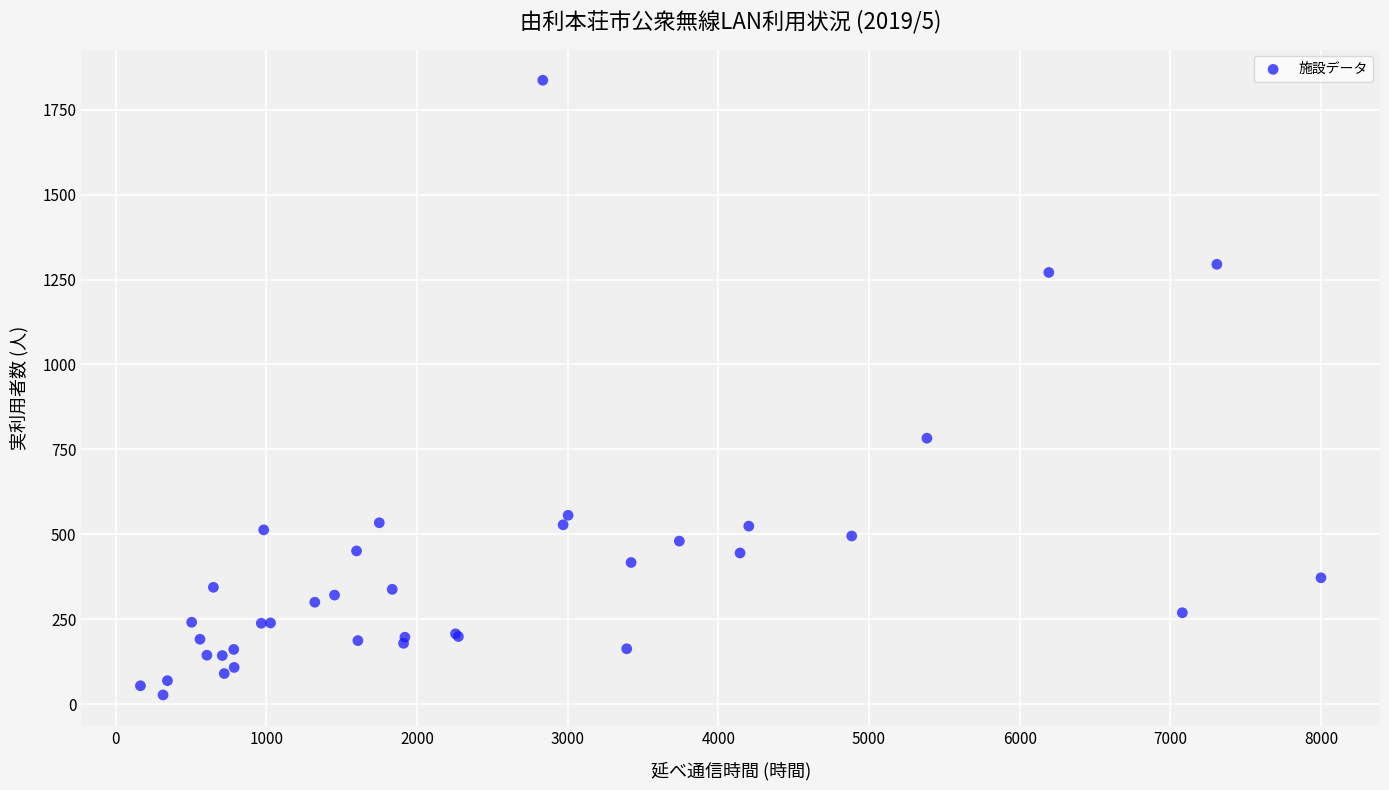

What Y value in the scatter plot is closest to 932?

783